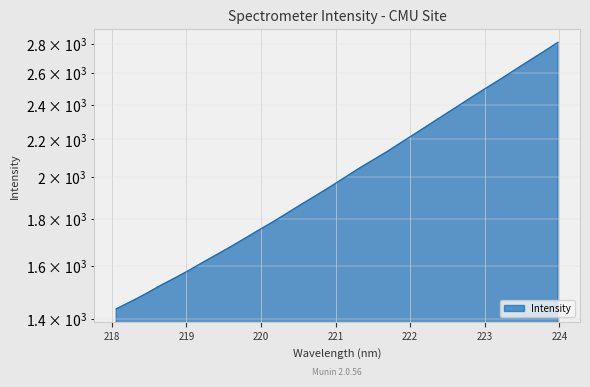

At which label does the data first exceed 1997?

221.1174